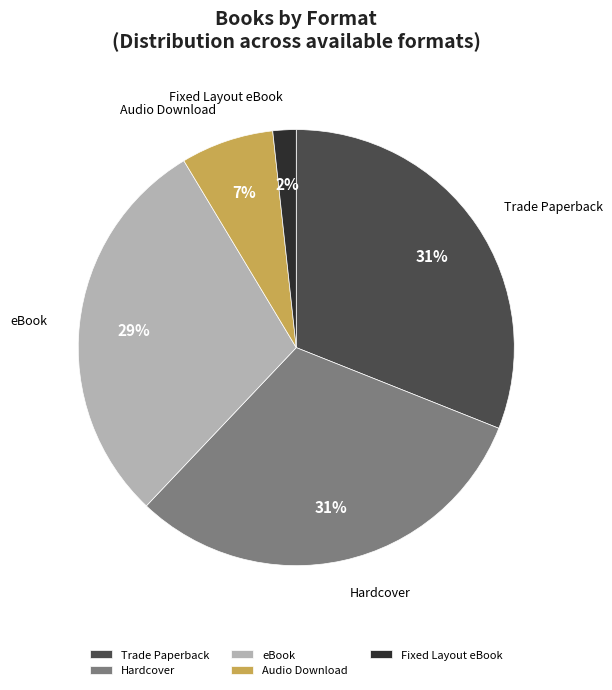

Count the number of slices in the pie.

5